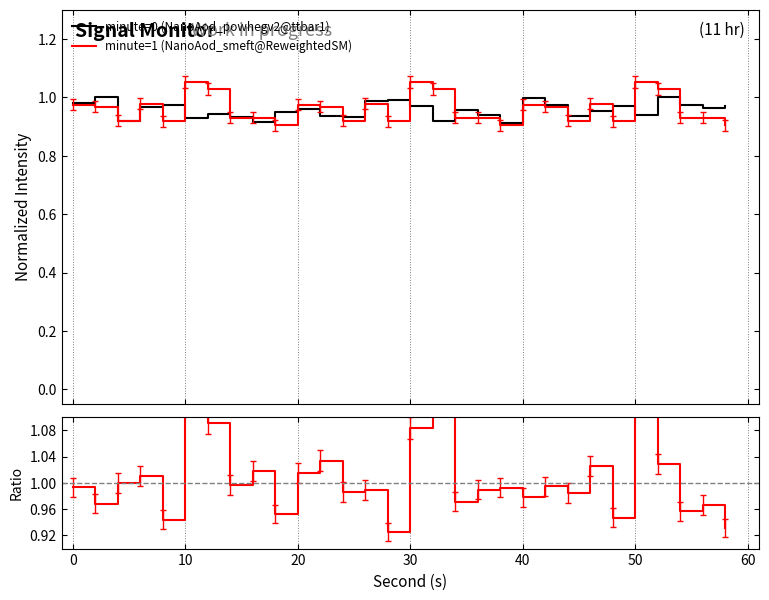

How many times do minute=0 (NanoAod_powhegv2@ttbar1) and minute=1 (NanoAod_smeft@ReweightedSM) cross each other?

14